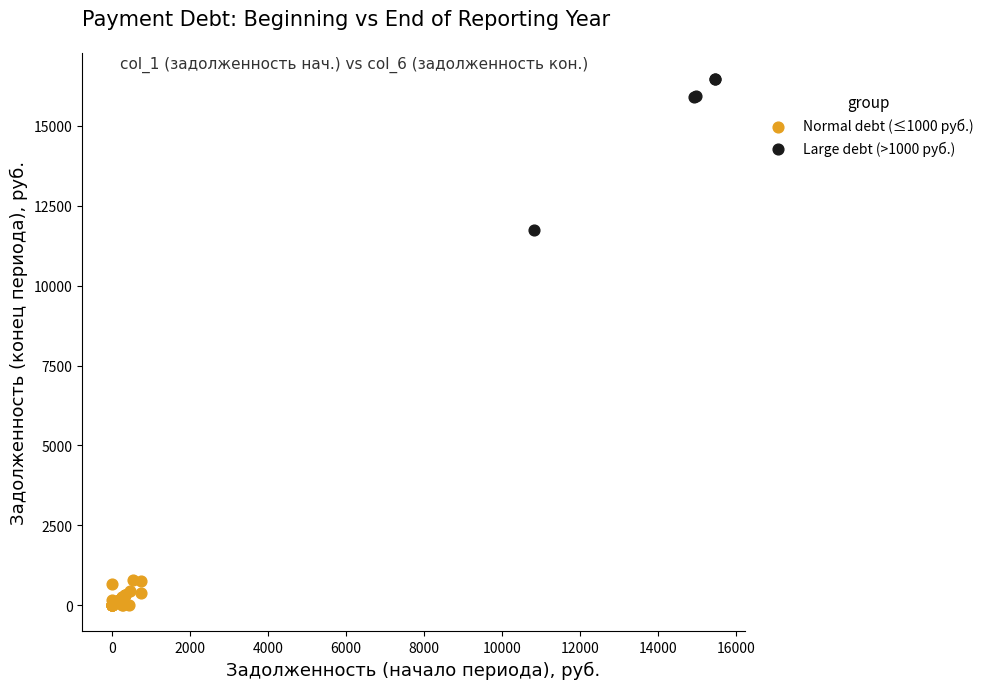

Which series reaches the minimum Y coordinate?

Normal debt (≤1000 руб.)